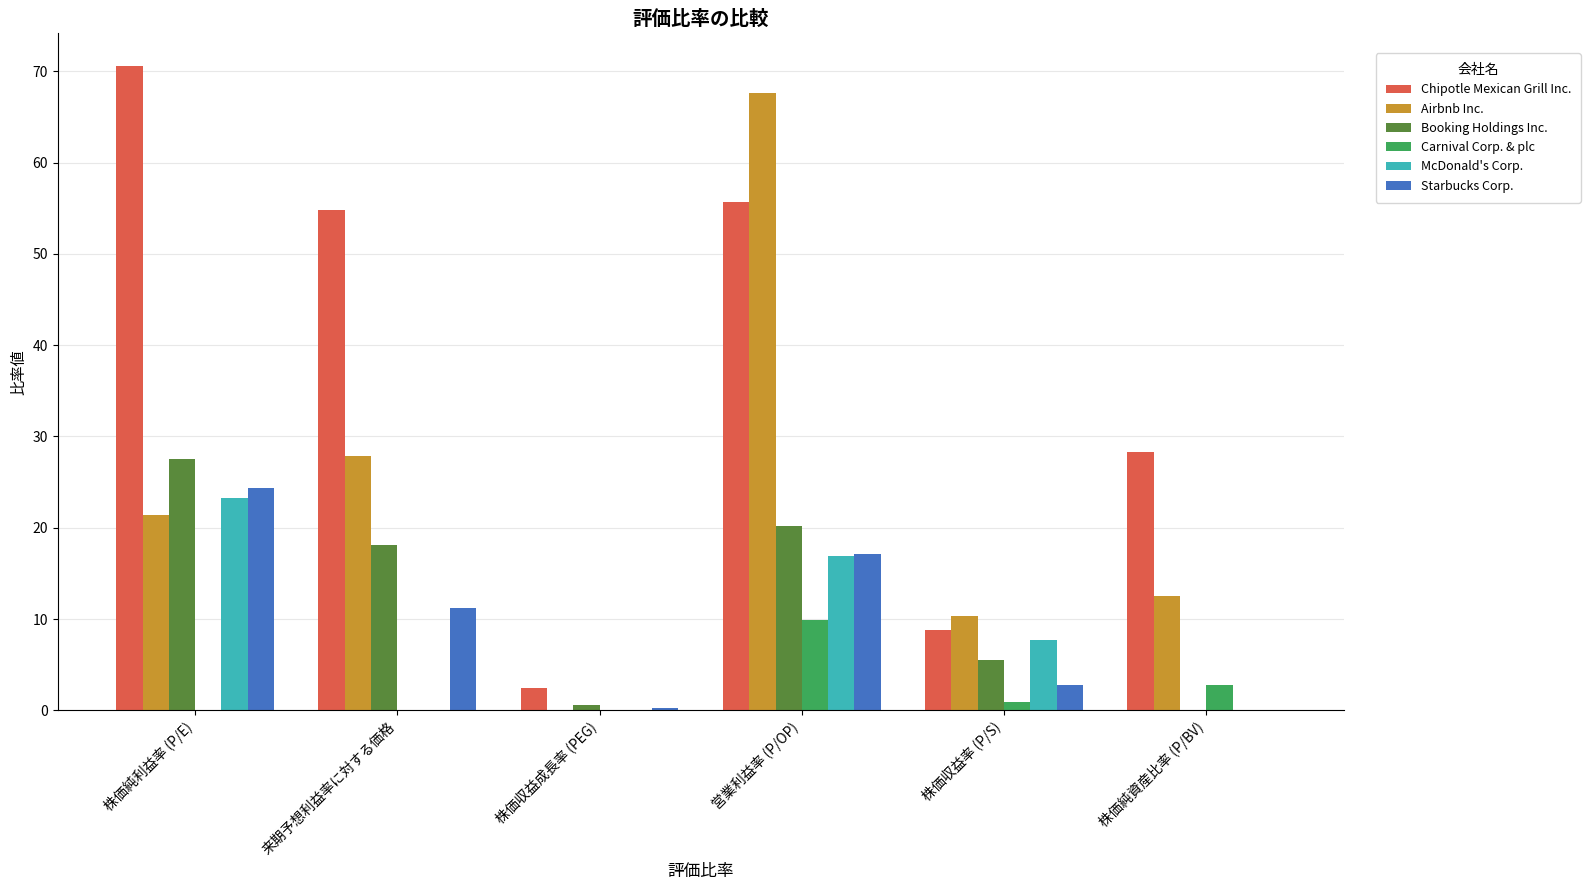

At which category is the sum across all series the highest?

営業利益率 (P/OP)